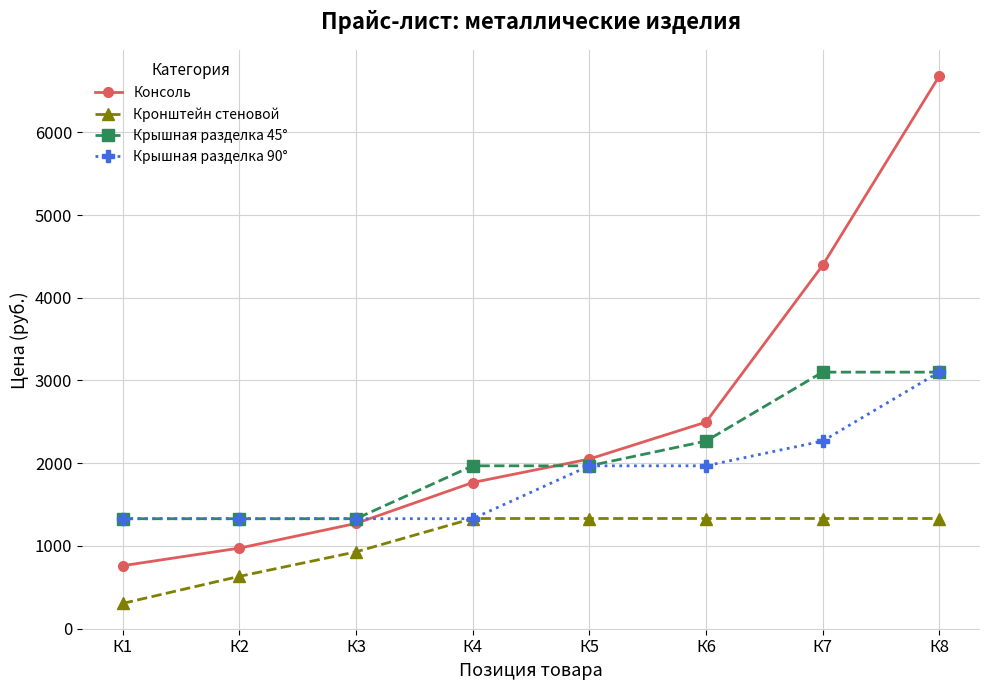

At which category is the sum across all series the highest?

К8